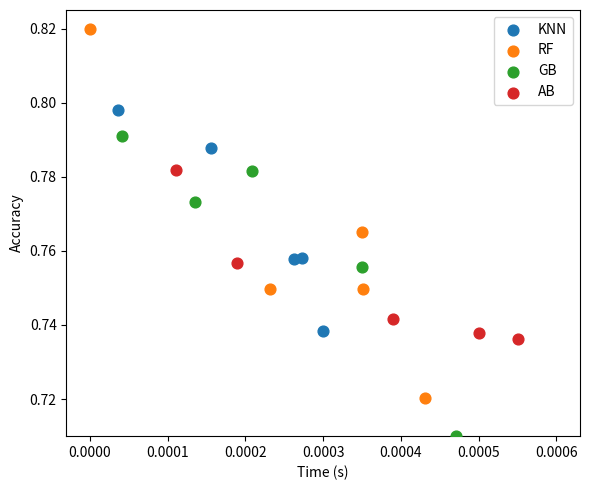

Which series contains the lowest Y value?

GB